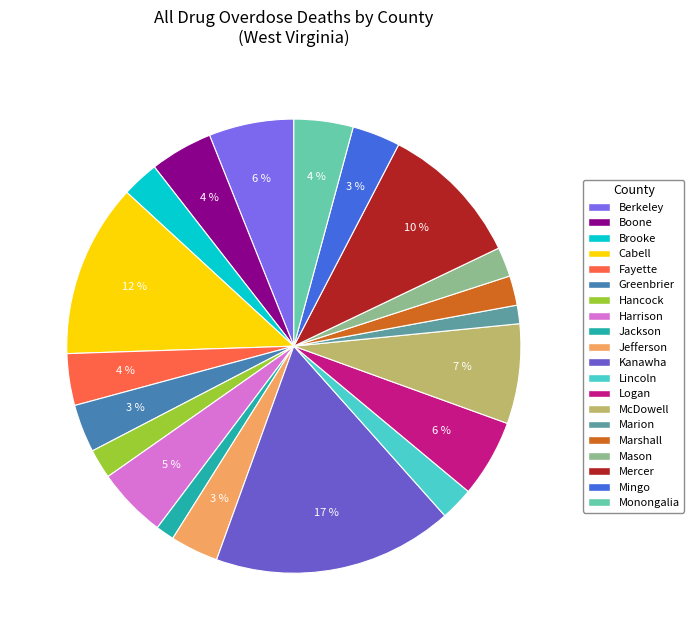

What is the total percentage of Berkeley and Kanawha?

23.2%